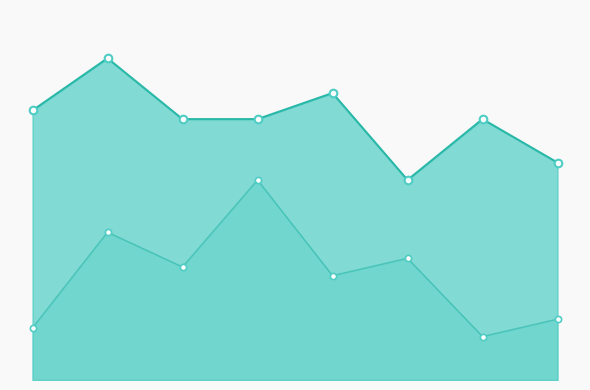

Which has a higher value, 1 or 6?

6